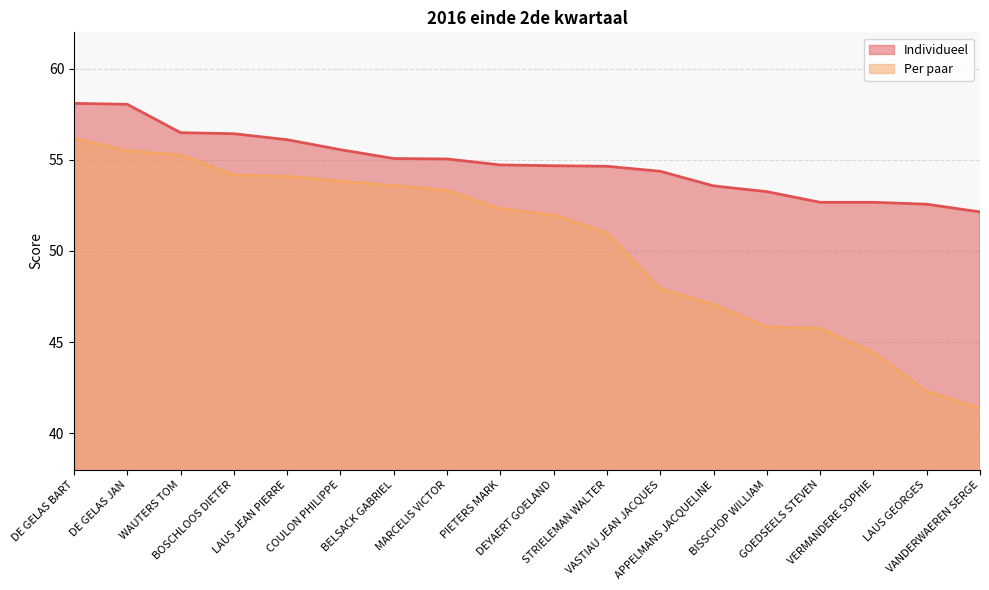

True or false: Per paar and Individueel intersect in this chart.

False